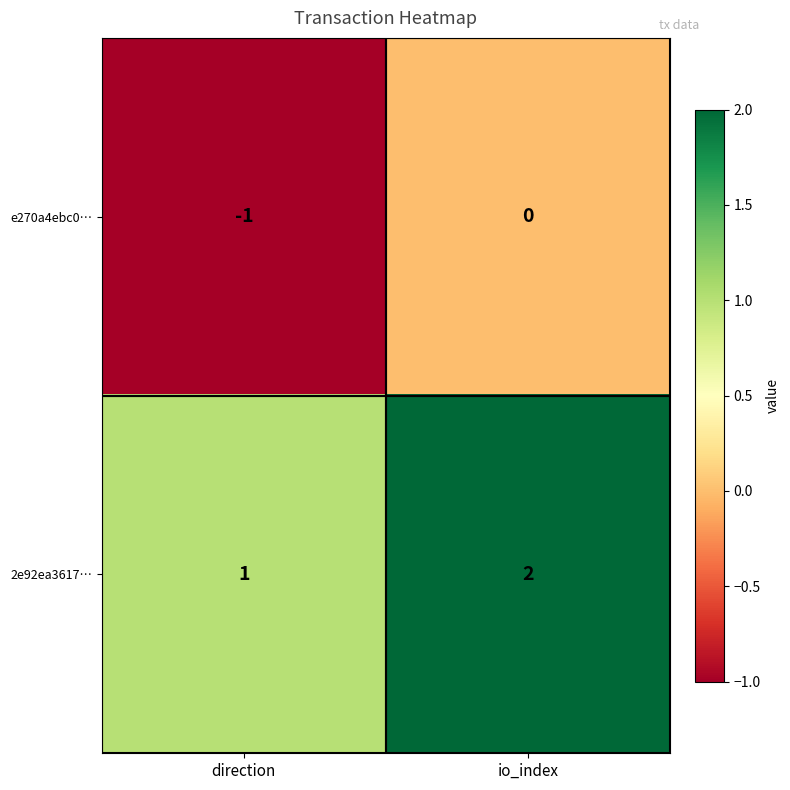

Which label corresponds to the largest value in the chart?

io_index